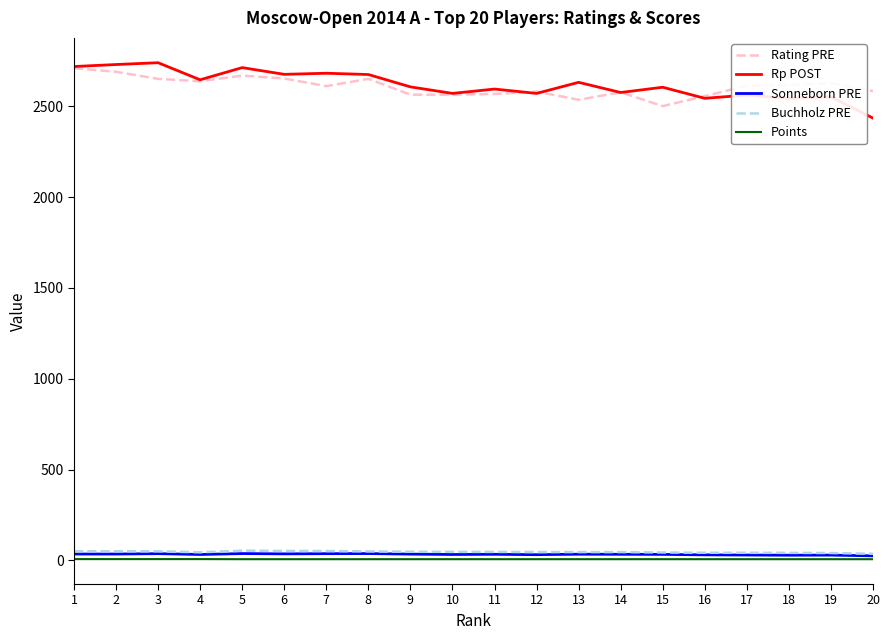

The value of Rating PRE at 12 is 2581.0. True or false?

True